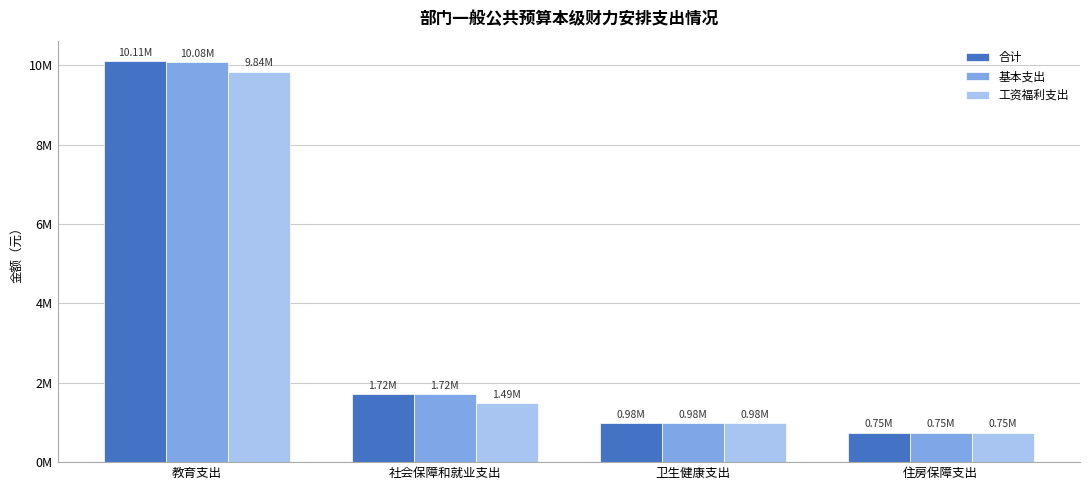

What are all the series names shown in the legend?

合计, 基本支出, 工资福利支出